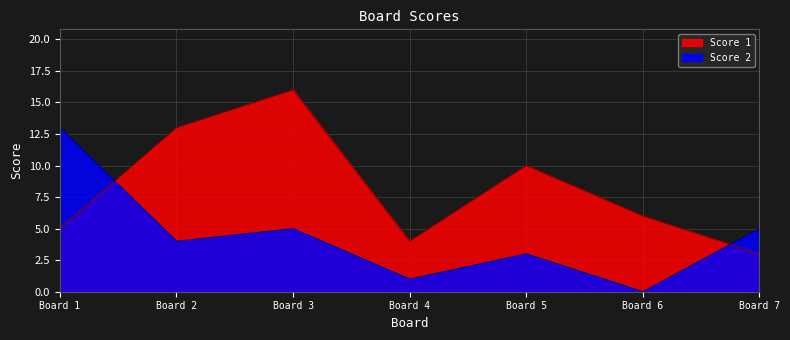

Which series ends up on top after the final intersection of Score 2 and Score 1?

Score 2